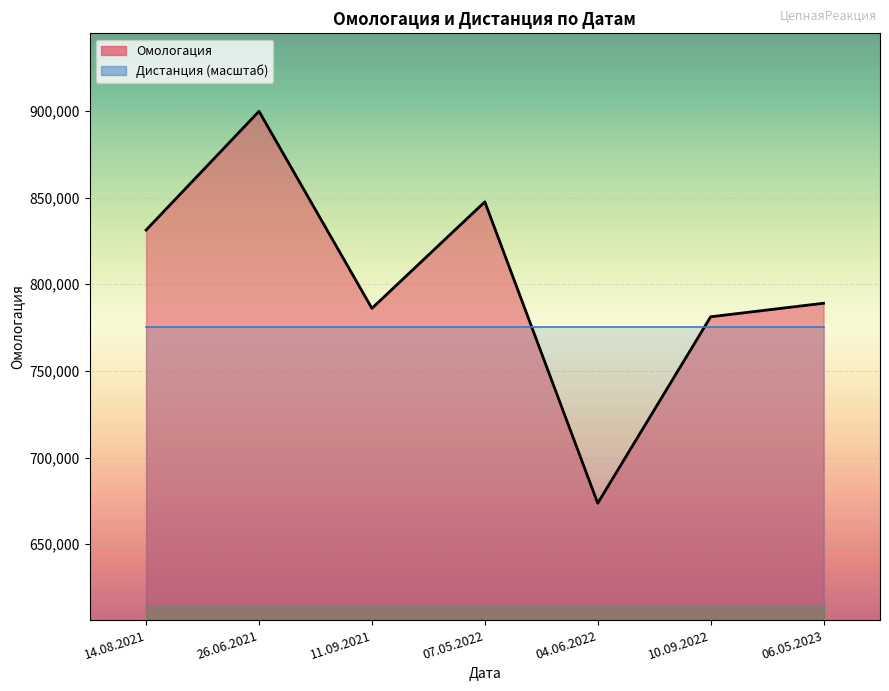

What is the difference between the second highest and second lowest values?

66322